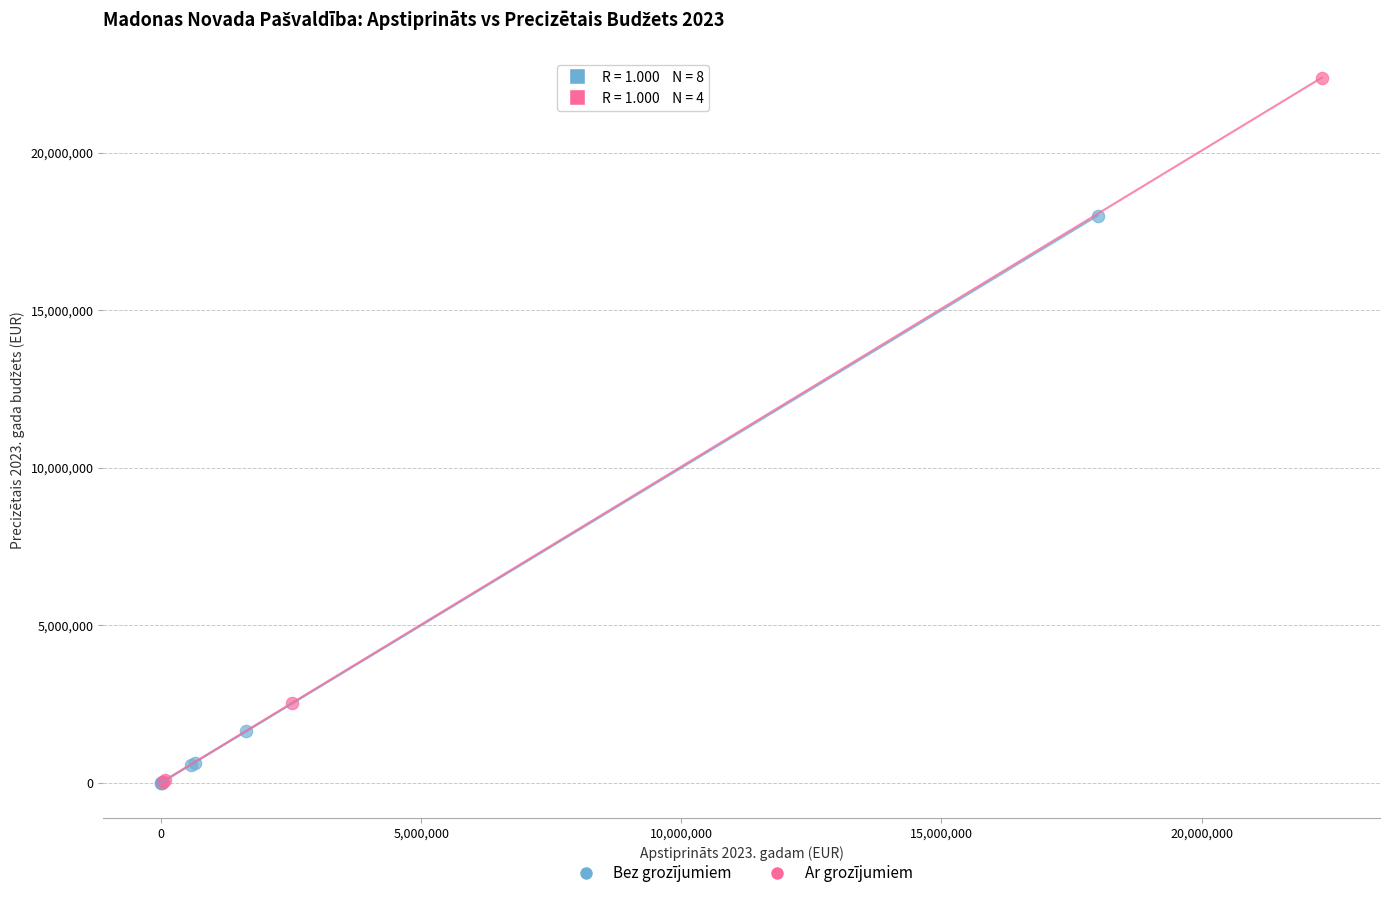

What are all the series names shown in the legend?

Bez grozījumiem, Ar grozījumiem